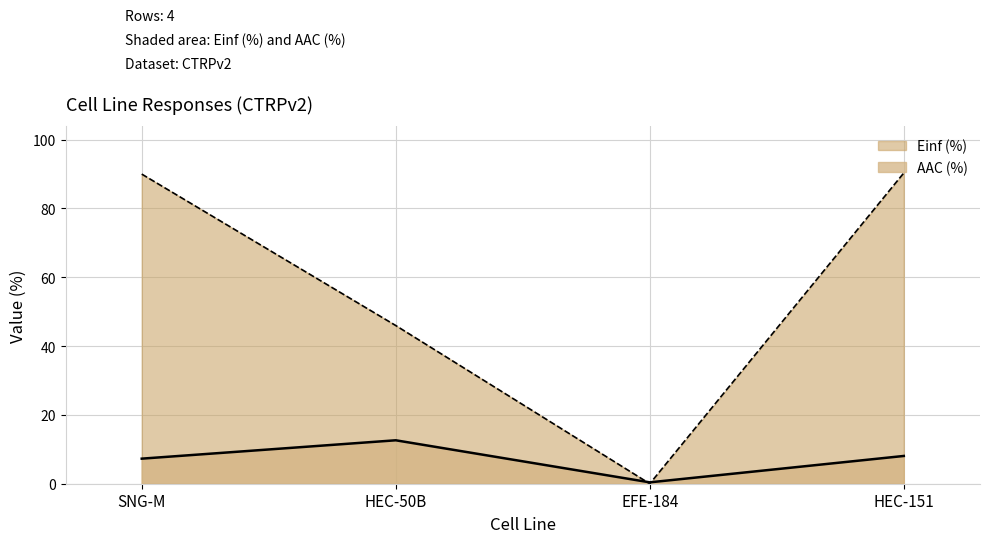

Between HEC-50B and HEC-151, which is larger?

HEC-50B